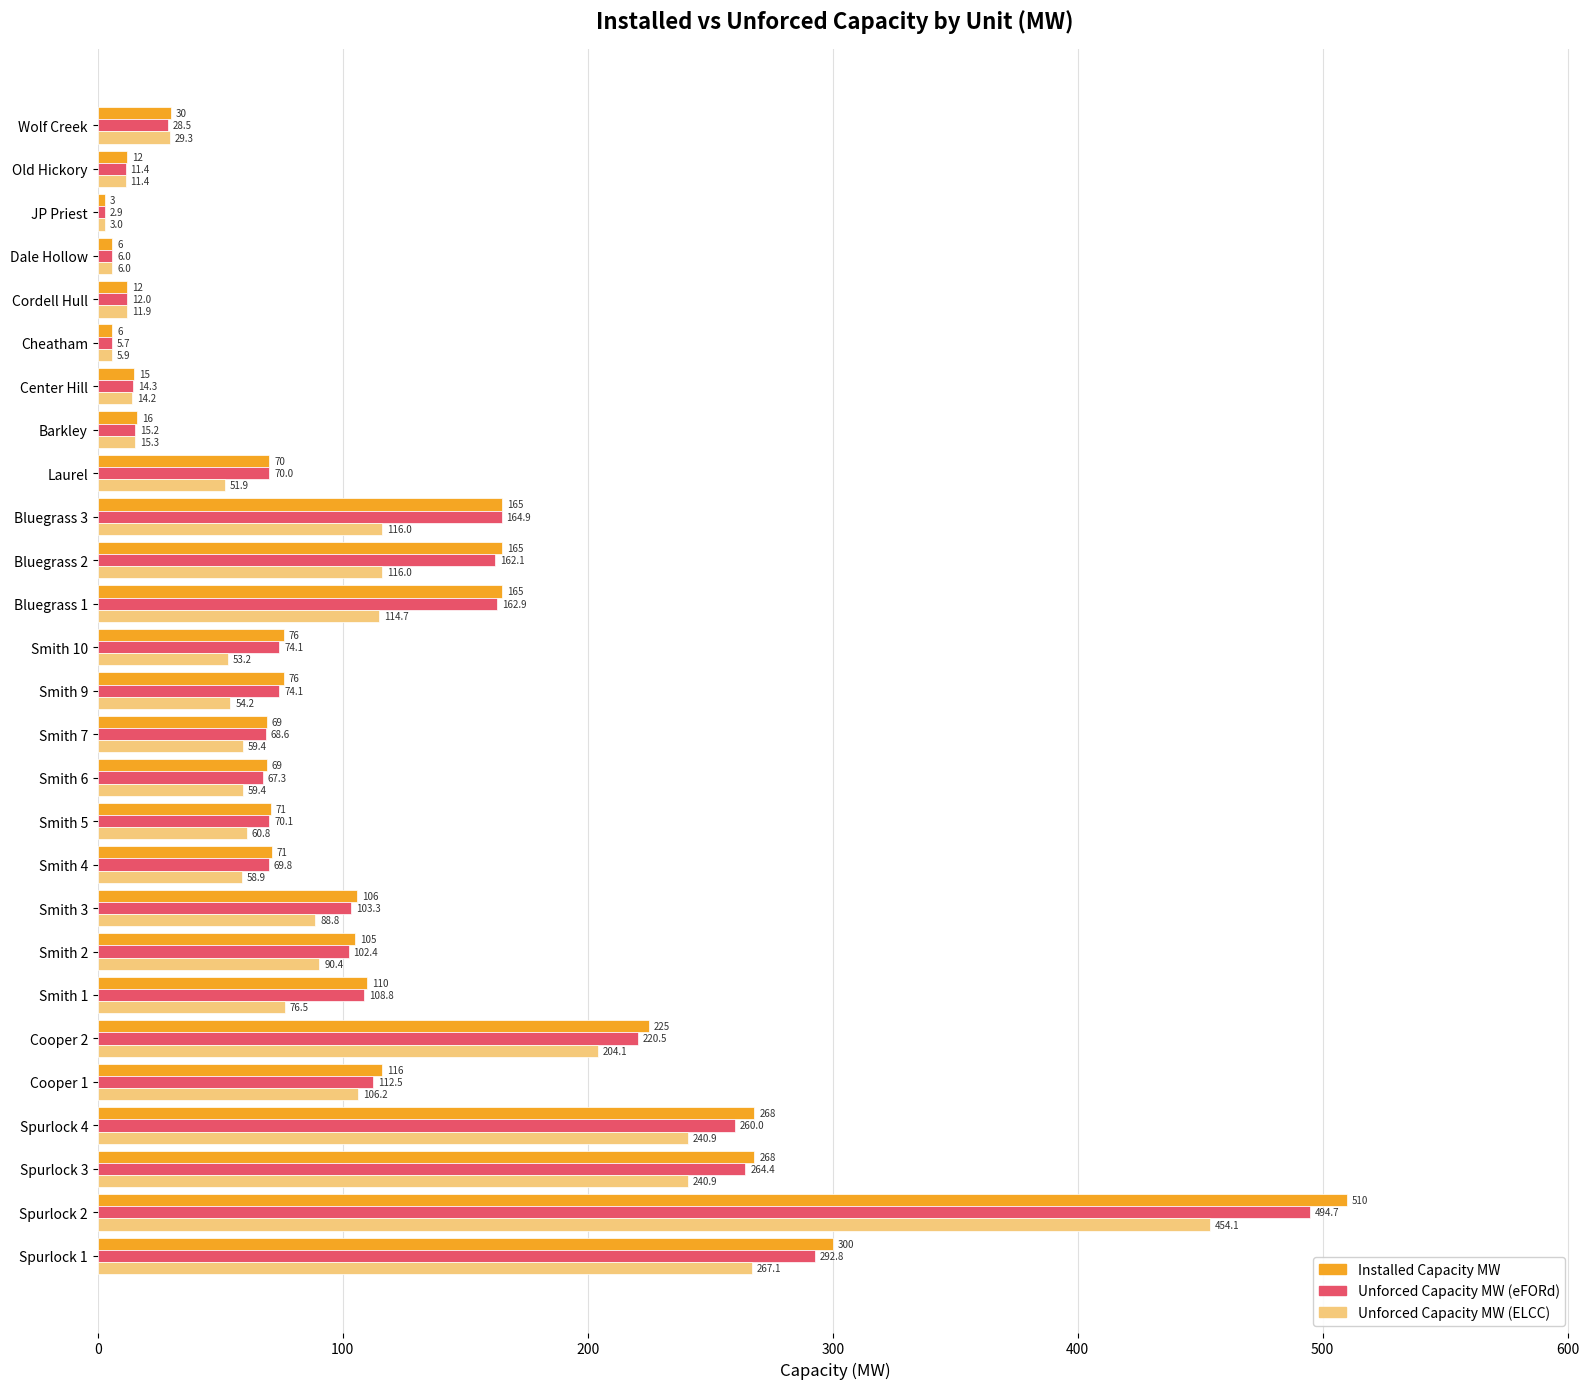

Which category has the highest value across all series?

Spurlock 2